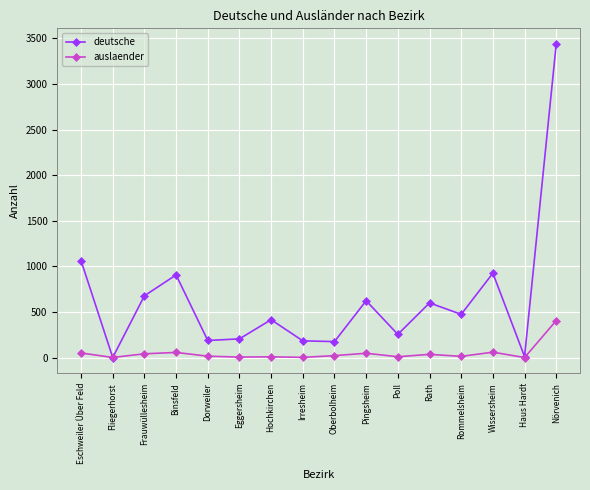

Is it true that deutsche equals 254 at Poll?

True